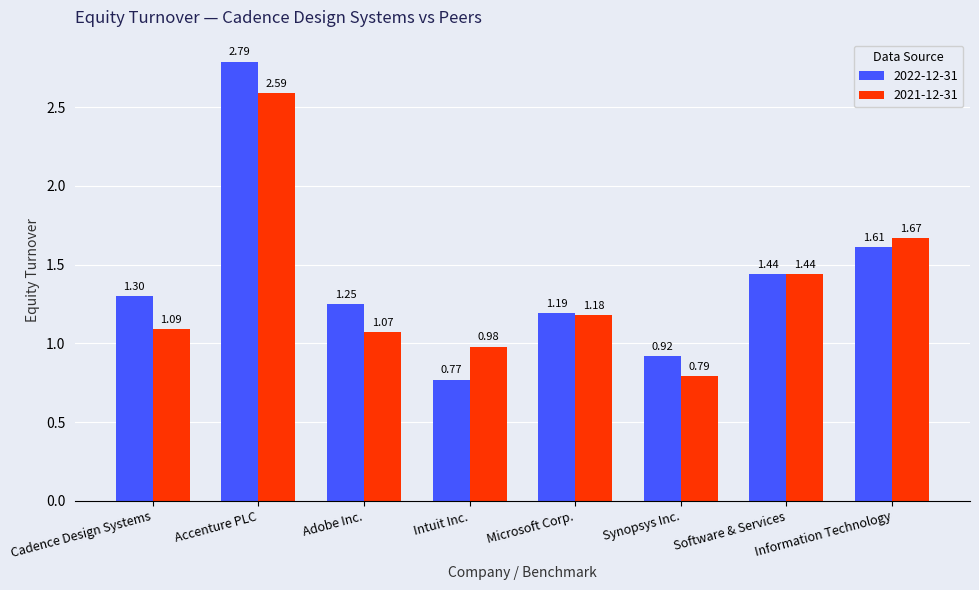

True or false: 2022-12-31 has a value of 4.5 at Accenture PLC.

False